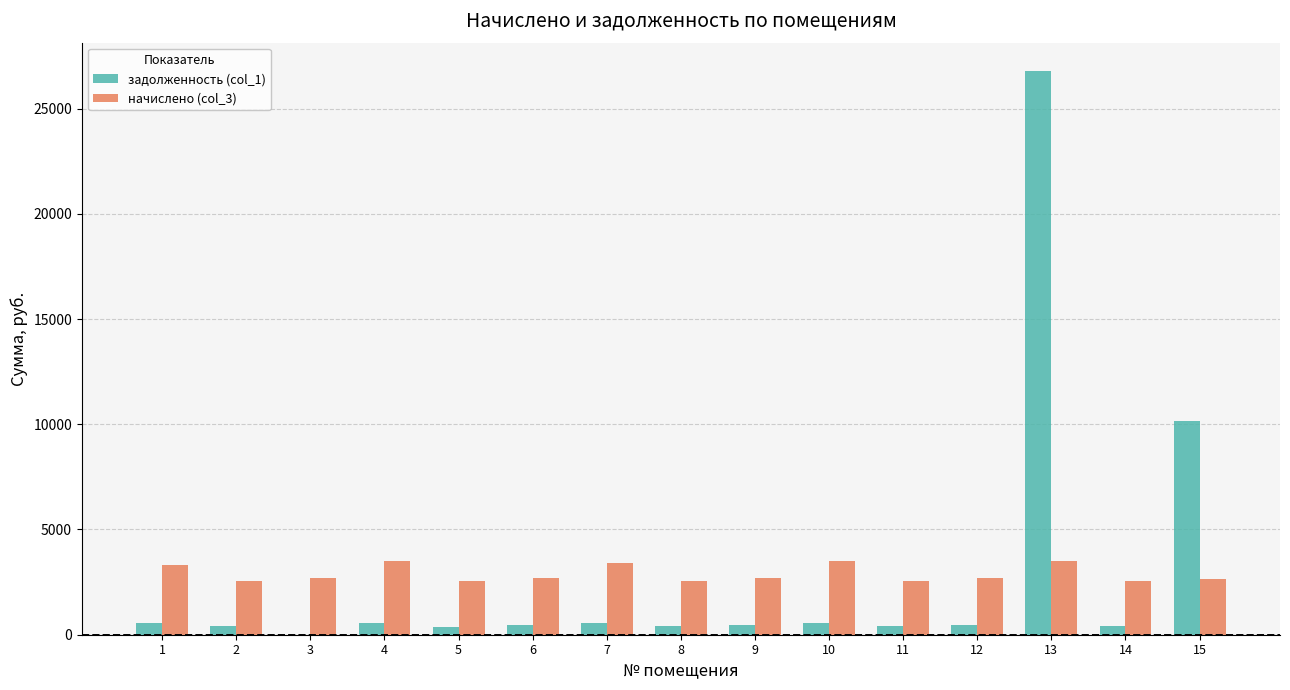

Which category has the highest value across all series?

13